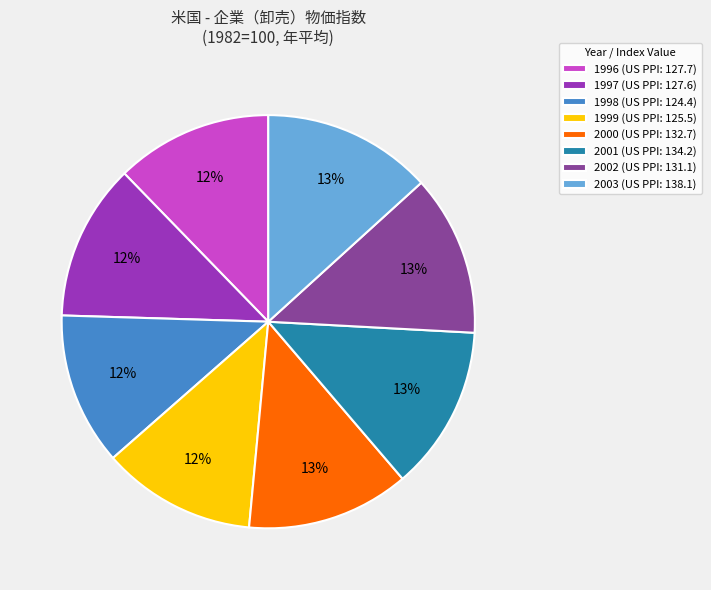

Is 2001 the majority of the pie?

No